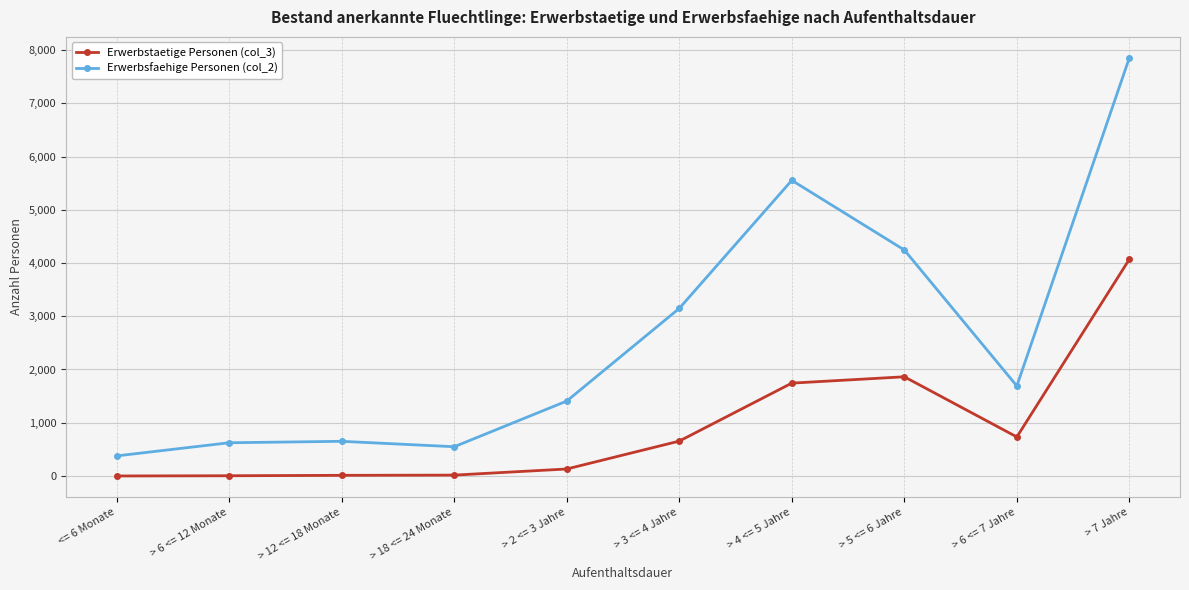

What is the label of the 4th point from the left?

> 18 <= 24 Monate